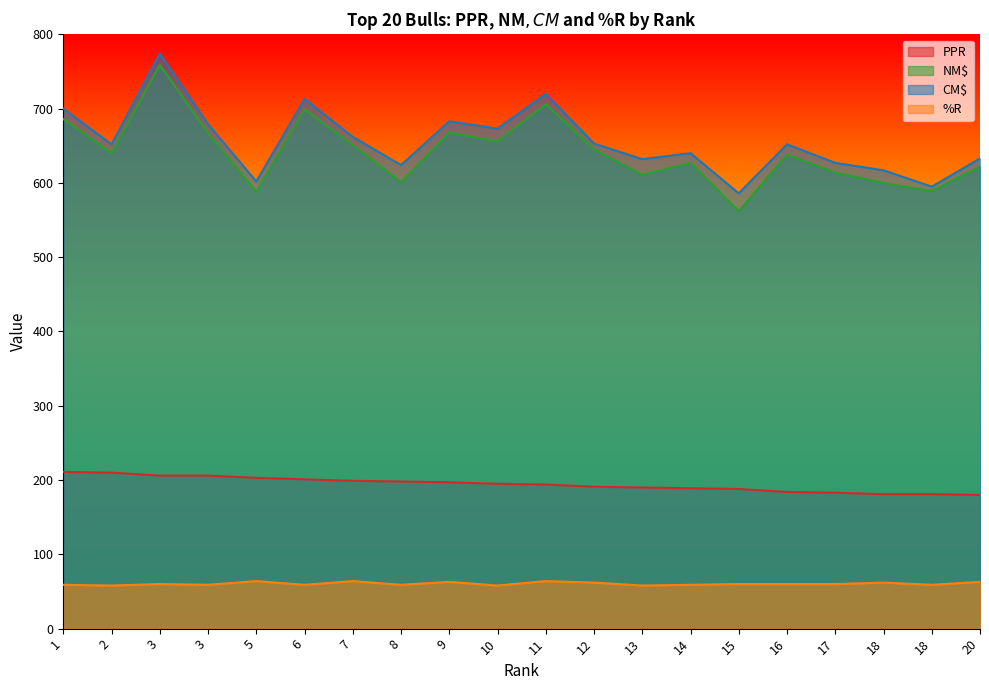

Where does the %R series first go above 60?

5